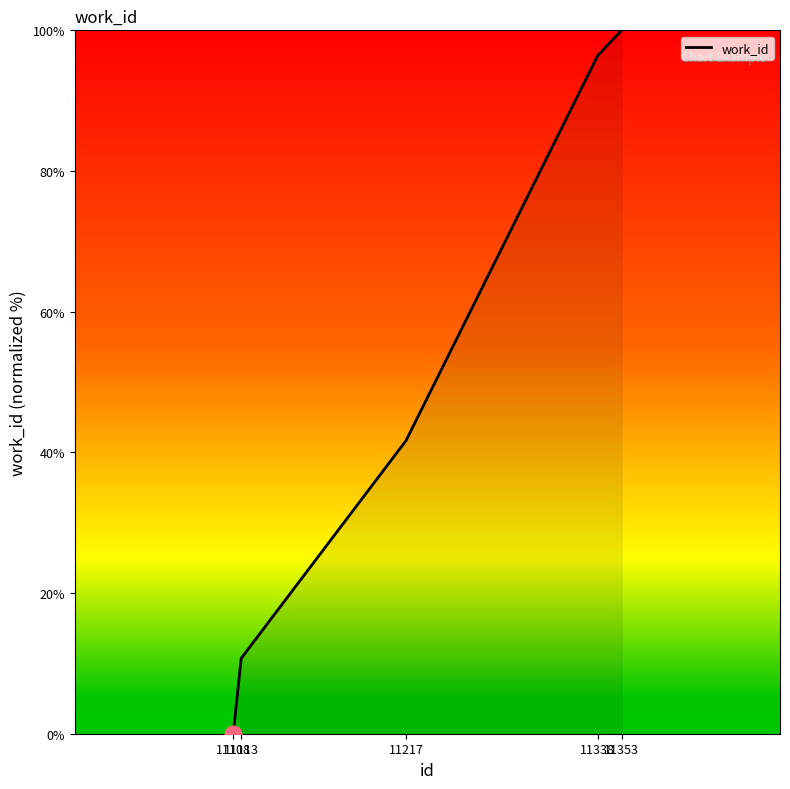

List the labels in order of value, largest first.

11353, 11338, 11217, 11113, 11108